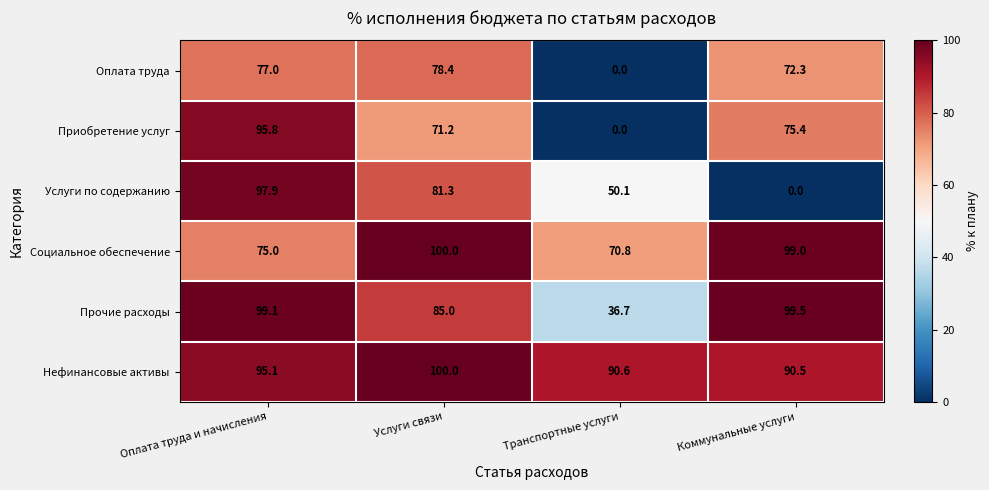

At how many categories does at least one series exceed 63?

4